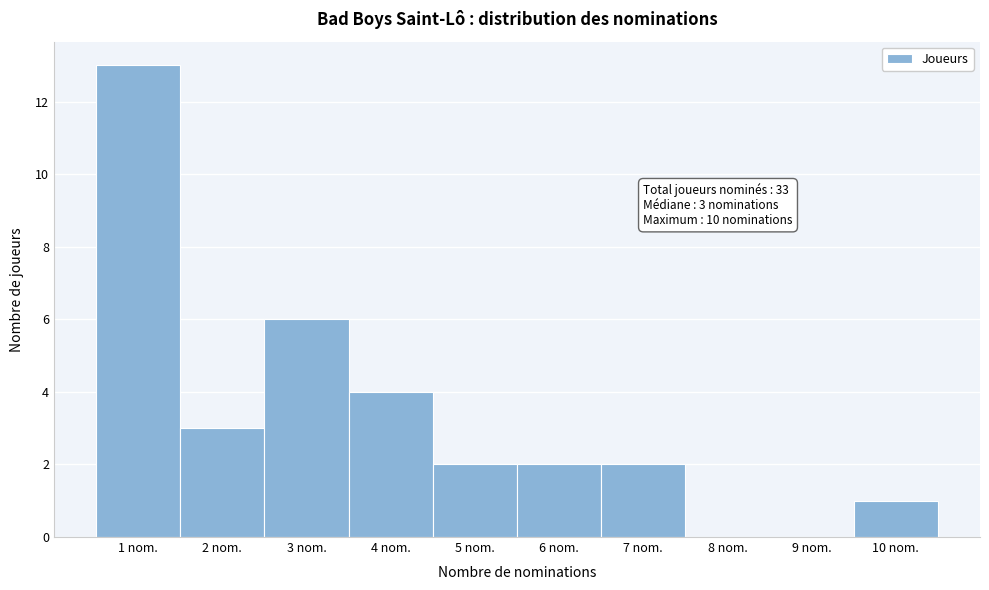

Which range on the x-axis has the tallest bar?

0.5 to 1.5